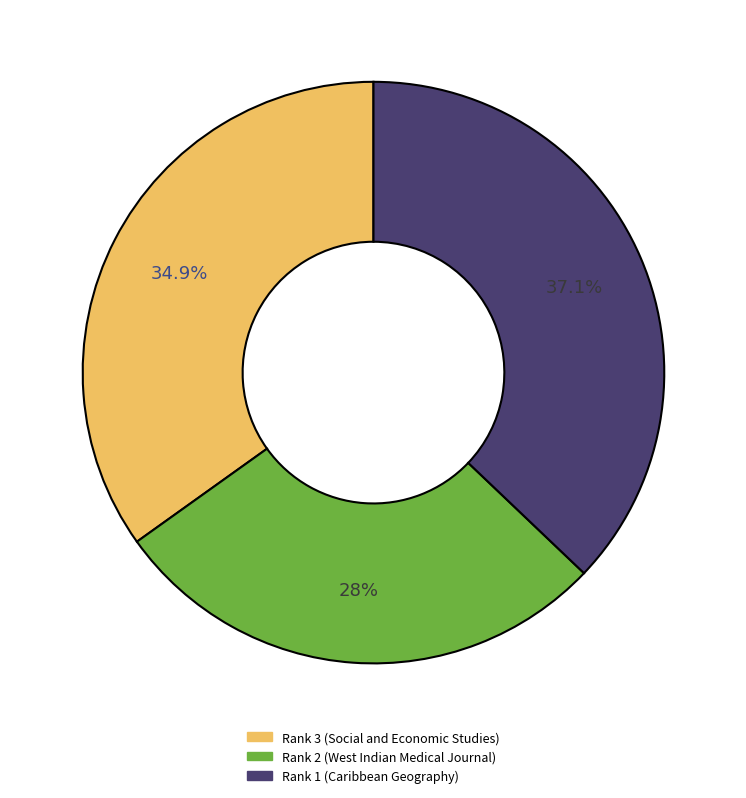

Between Rank 1 (Caribbean Geography) and Rank 3 (Social and Economic Studies), which is larger?

Rank 1 (Caribbean Geography)